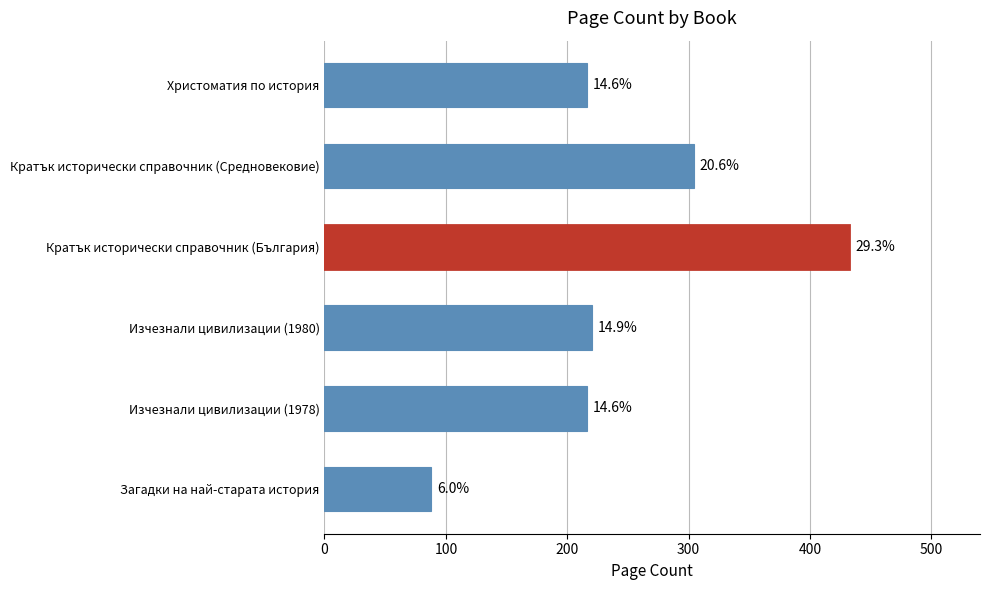

How many bars are there in total?

6